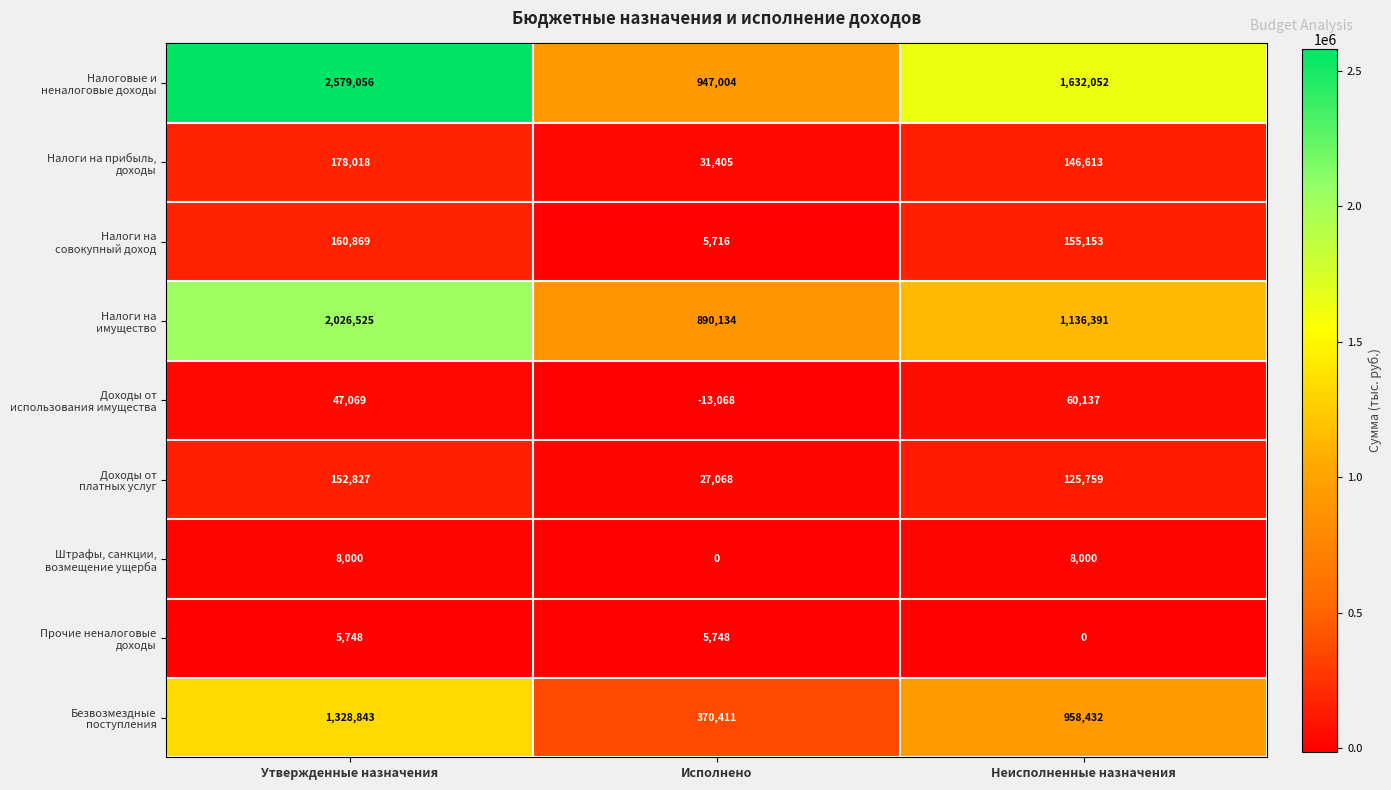

What is the spread (max minus min) of values at Неисполненные назначения?

1632052